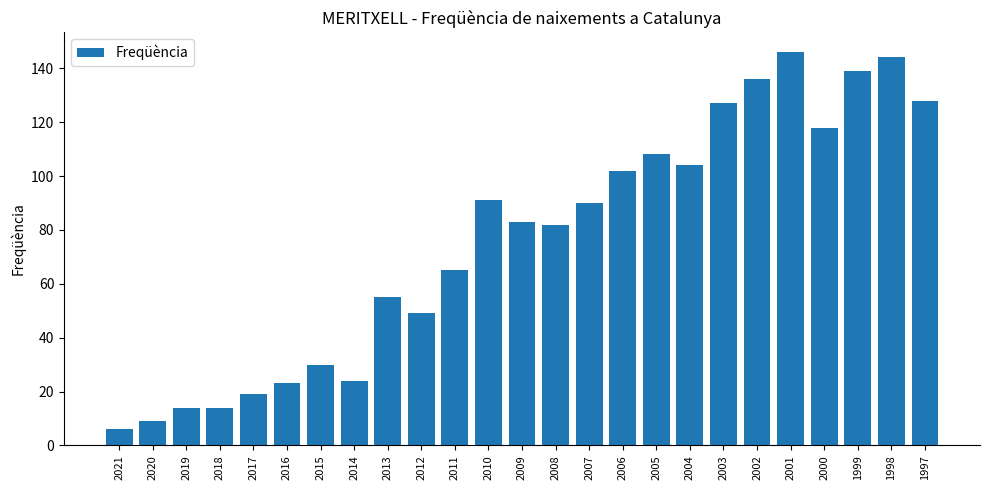

Which label corresponds to the smallest value in the chart?

2021